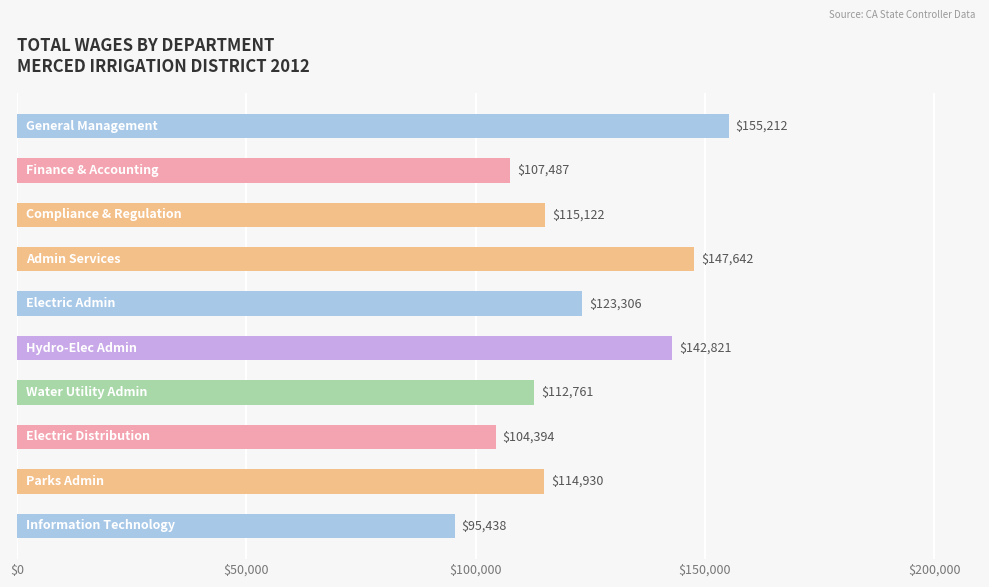

What is the average value?

121911